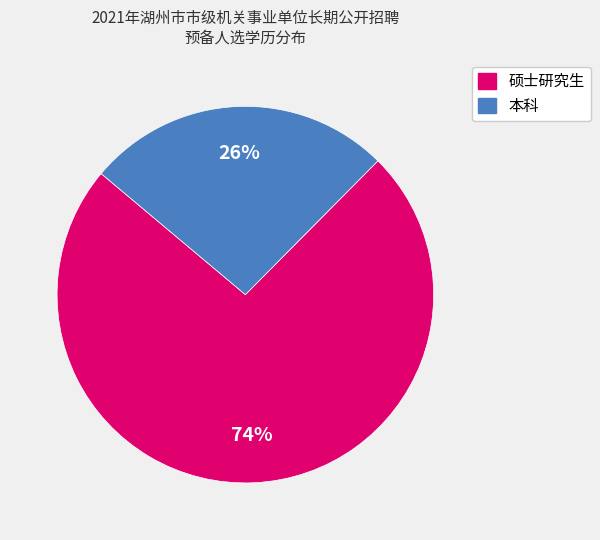

To the nearest percent, what is the average slice percentage?

50%